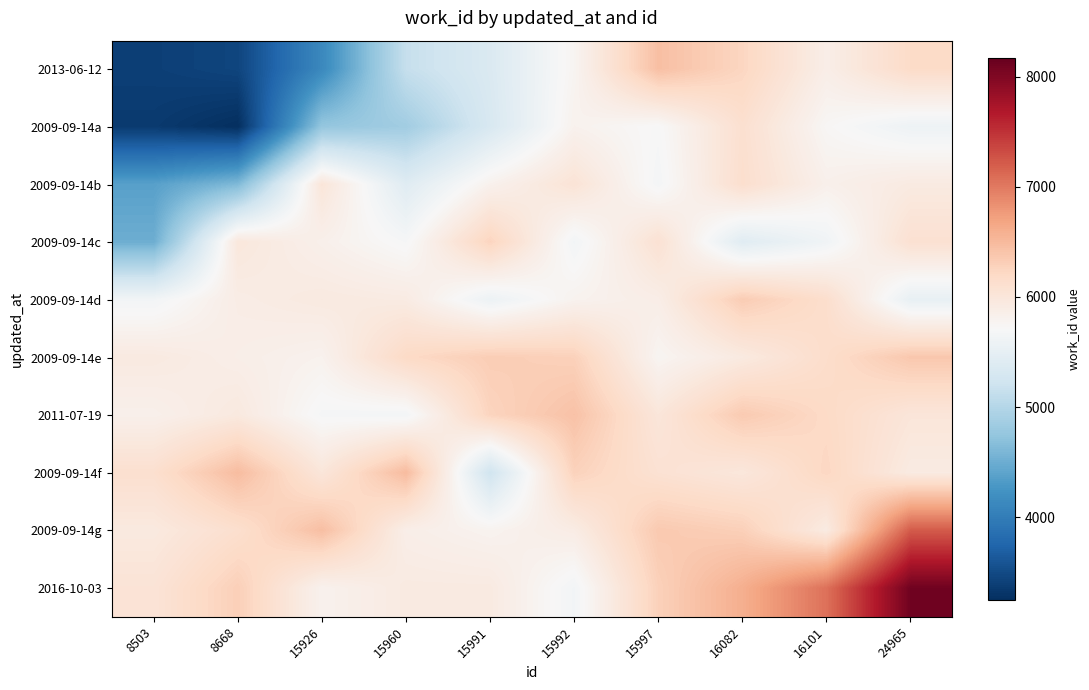

Reading left to right, what are all the values shown in this chart?

2013-06-12: 8503=3398.0	8668=3448.9	15926=4126.0	15960=5140.0	15991=5355.2	15992=5770.7	15997=6451.5	16082=6237.8	16101=5872.3	24965=6175.9
2009-09-14a: 8503=3351.3	8668=3247.3	15926=4755.7	15960=4851.4	15991=5323.5	15992=5809.1	15997=5703.7	16082=6107.5	16101=5740.7	24965=5589.8
2009-09-14b: 8503=4371.4	8668=4615.3	15926=6011.3	15960=5413.6	15991=5814.5	15992=6040.9	15997=5667.9	16082=6125.9	16101=5833.3	24965=5931.3
2009-09-14c: 8503=4502.6	8668=5981.1	15926=5836.9	15960=5687.7	15991=6254.4	15992=5646.9	15997=6075.8	16082=5425.6	16101=5620.4	24965=6090.0
2009-09-14d: 8503=5647.0	8668=5892.4	15926=5943.1	15960=5917.3	15991=5575.4	15992=5797.2	15997=5875.3	16082=6336.0	16101=6134.1	24965=5521.5
2009-09-14e: 8503=5938.2	8668=5862.3	15926=5804.5	15960=6196.7	15991=6322.5	15992=6286.4	15997=5767.1	16082=5938.2	16101=6149.7	24965=6379.0
2011-07-19: 8503=5834.0	8668=5951.9	15926=5681.3	15960=5654.3	15991=6257.2	15992=6425.7	15997=6001.4	16082=6351.4	16101=6194.8	24965=6006.3
2009-09-14f: 8503=6116.0	8668=6474.6	15926=6002.4	15960=6482.9	15991=5232.9	15992=6277.6	15997=6076.5	16082=5984.3	16101=6227.4	24965=5922.7
2009-09-14g: 8503=5947.3	8668=6120.3	15926=6456.9	15960=5863.3	15991=5788.4	15992=5899.8	15997=6360.9	16082=6298.5	16101=5924.1	24965=7214.4
2016-10-03: 8503=6042.3	8668=6304.1	15926=5808.2	15960=5932.7	15991=5932.7	15992=5647.2	15997=6288.7	16082=6597.3	16101=7062.0	24965=8103.6